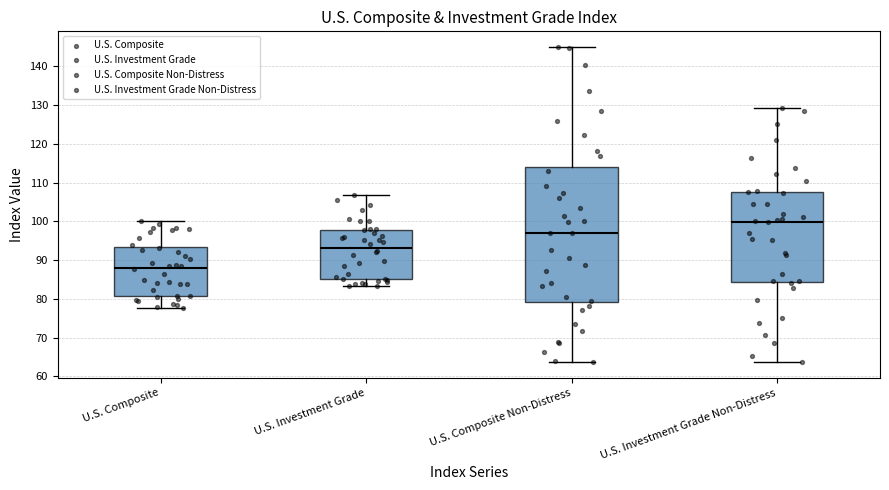

Reading left to right, transcribe this box plot: for each box, give where its median line is, the range the box spans, and where its two whiskers end, as read against the y-axis. The values are not printed on the chart, so give them approximately, as read against the axis.

U.S. Composite: median 88, box 81 to 93, whiskers 78 to 100
U.S. Investment Grade: median 93, box 85 to 98, whiskers 83 to 107
U.S. Composite Non-Distress: median 97, box 79 to 114, whiskers 64 to 145
U.S. Investment Grade Non-Distress: median 100, box 84 to 108, whiskers 64 to 129